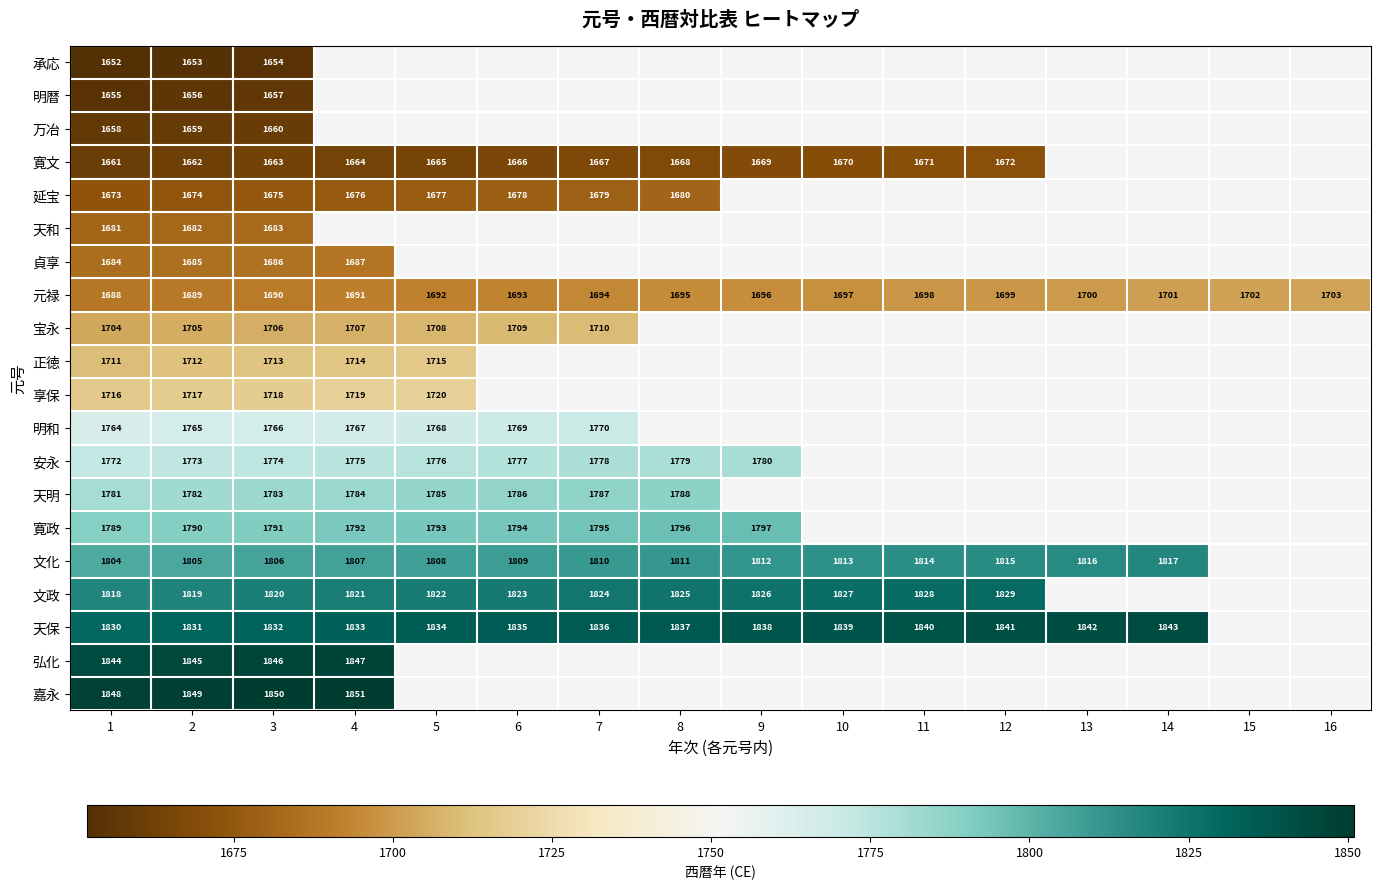

True or false: 元禄 has a value of 2768 at 9.

False